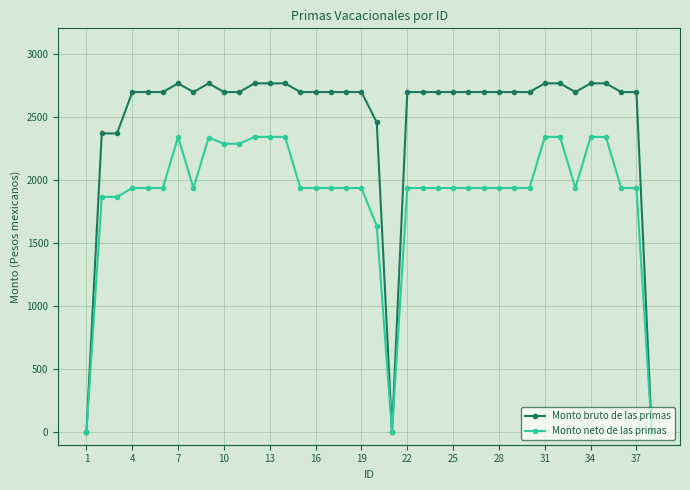

Rank the series by their average value, from highest to lowest.

Monto bruto de las primas, Monto neto de las primas